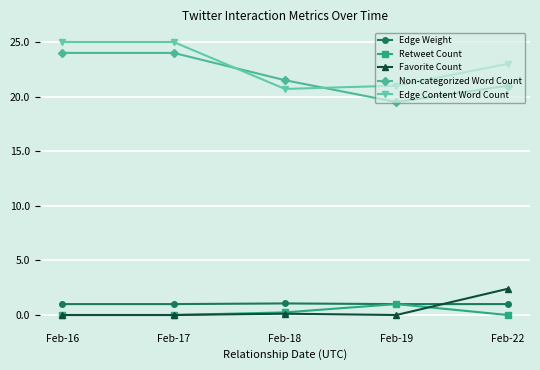

Where is the first local minimum for Non-categorized Word Count?

Feb-19